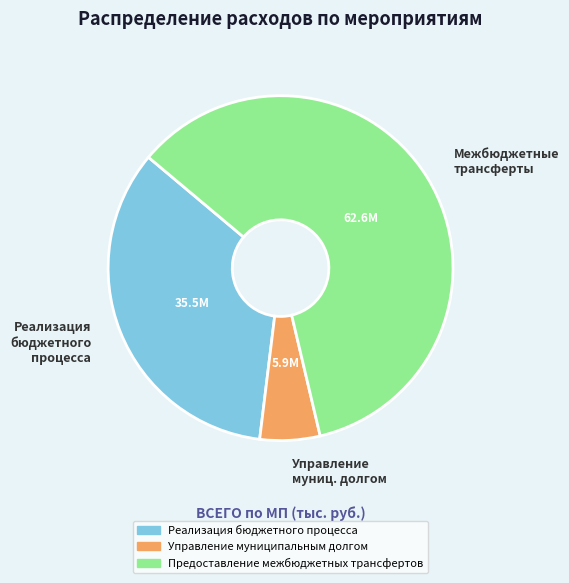

How many segments does this pie chart have?

3